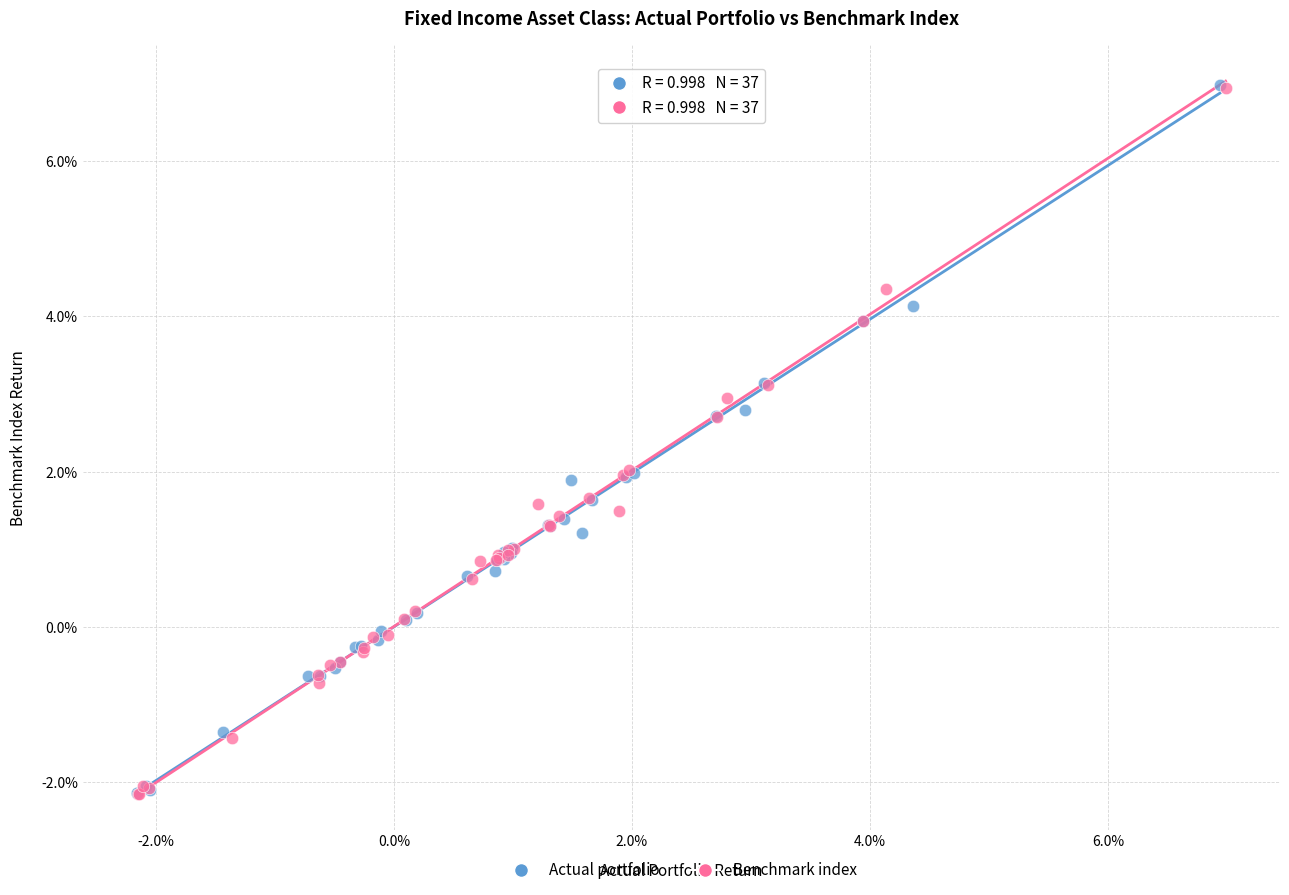

What are all the series names shown in the legend?

Actual portfolio, Benchmark index